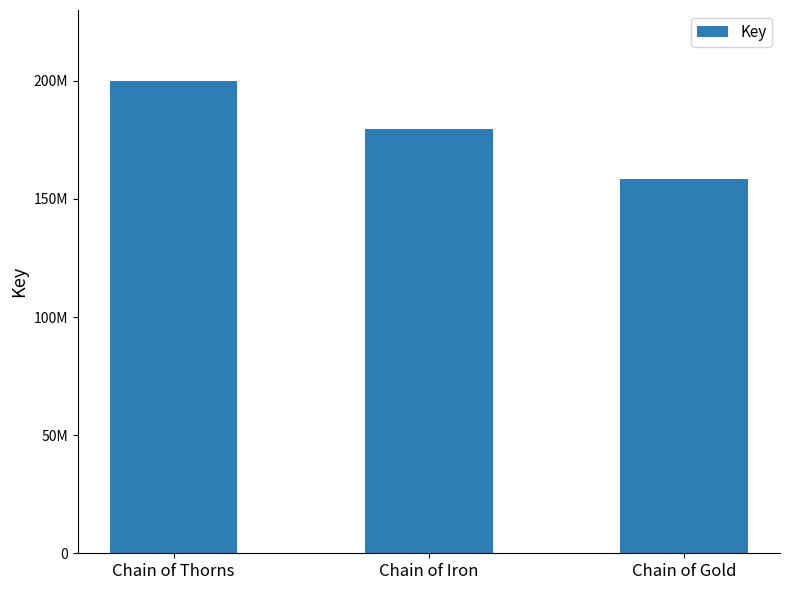

Are the bars horizontal?

No